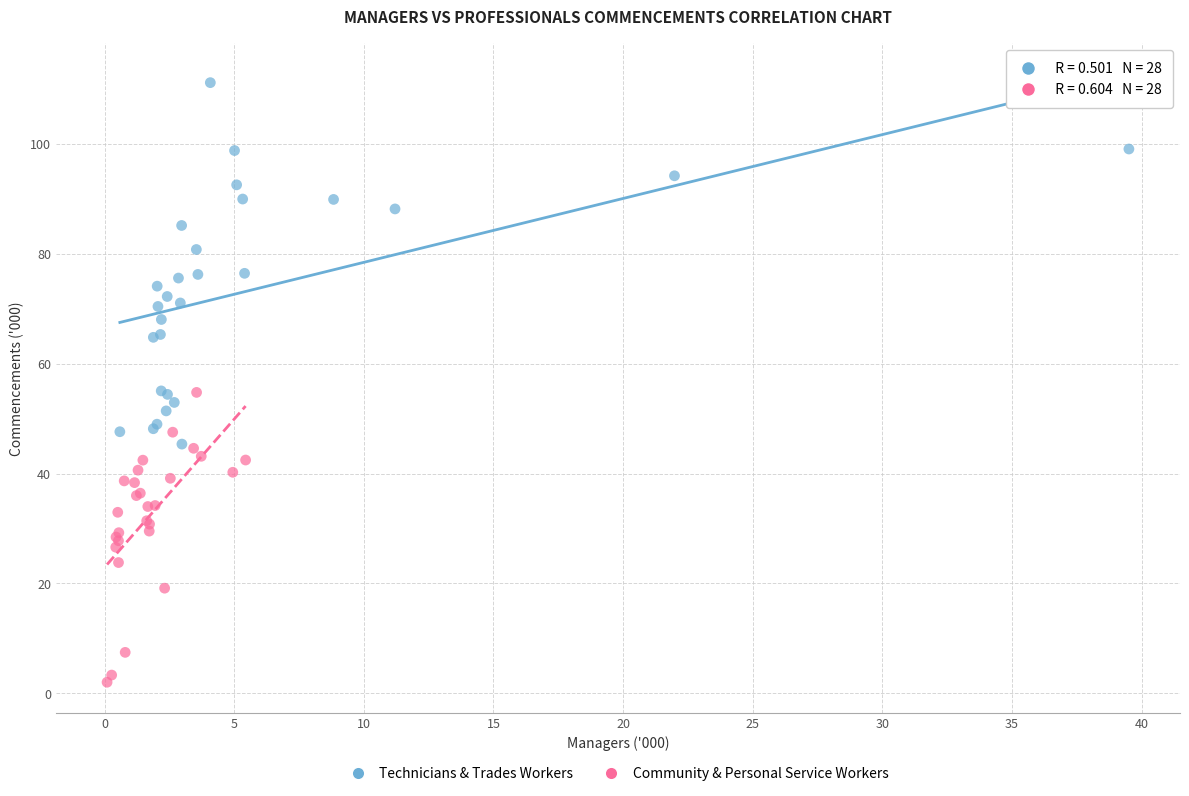

Which series has the largest Y range (max minus min)?

Technicians & Trades Workers